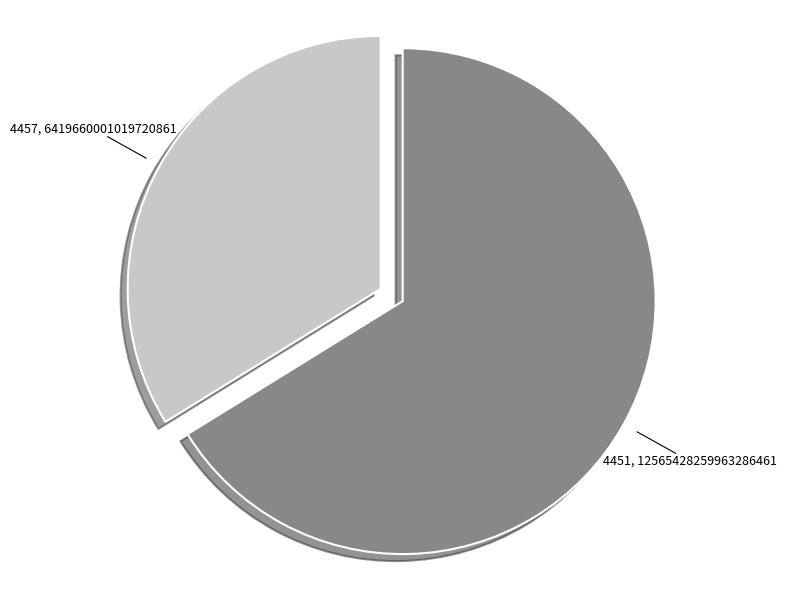

Rank the categories by value from highest to lowest.

4451, 4457